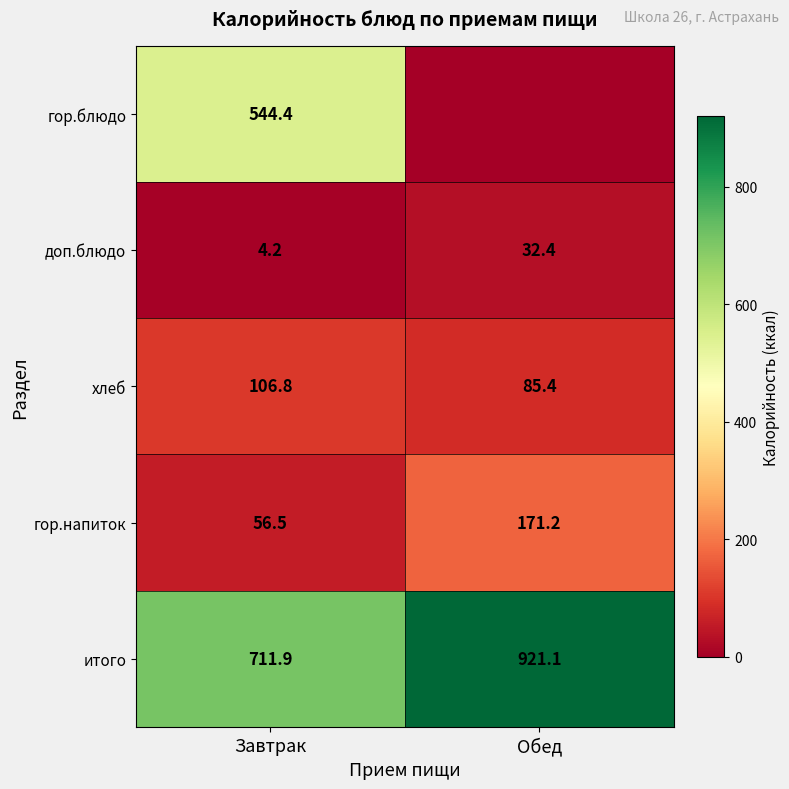

What is the spread (max minus min) of values at Завтрак?

707.7